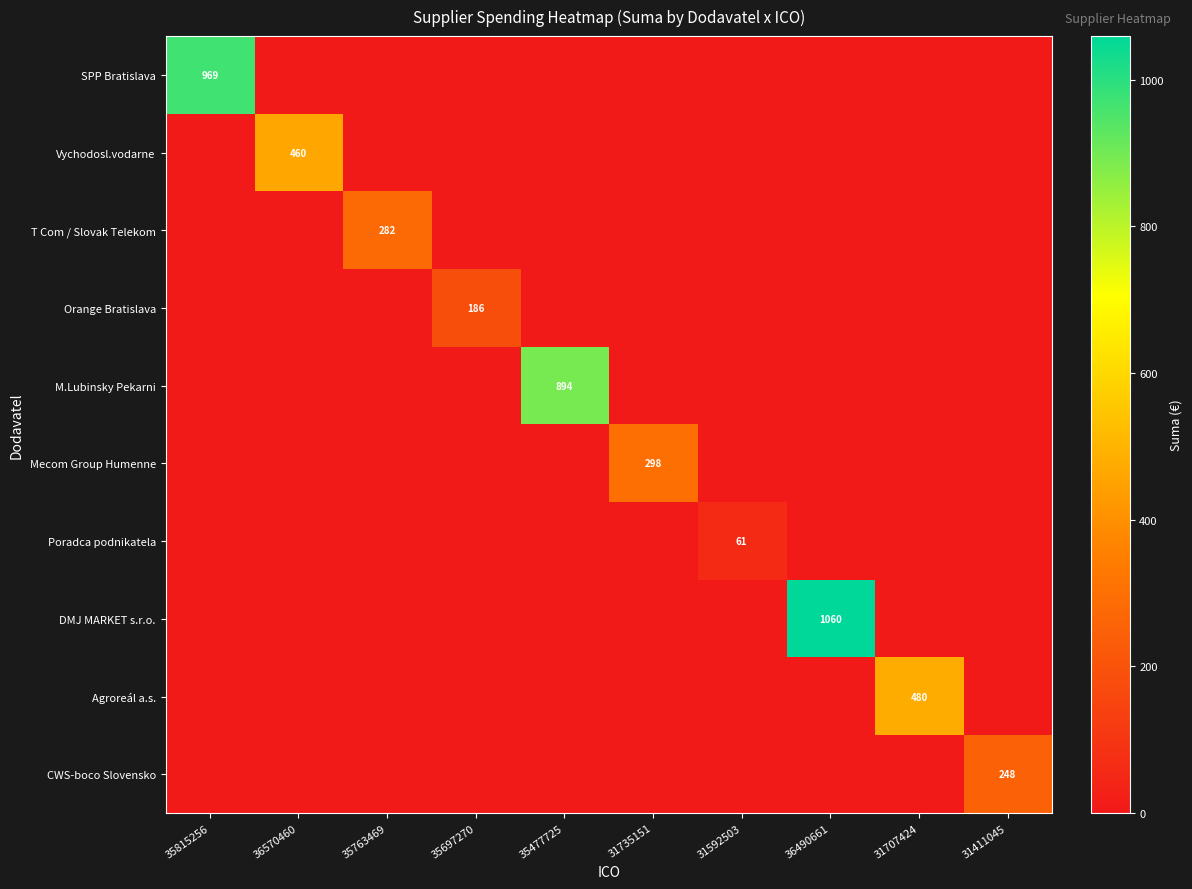

Which series has the largest total across all categories?

DMJ MARKET s.r.o.